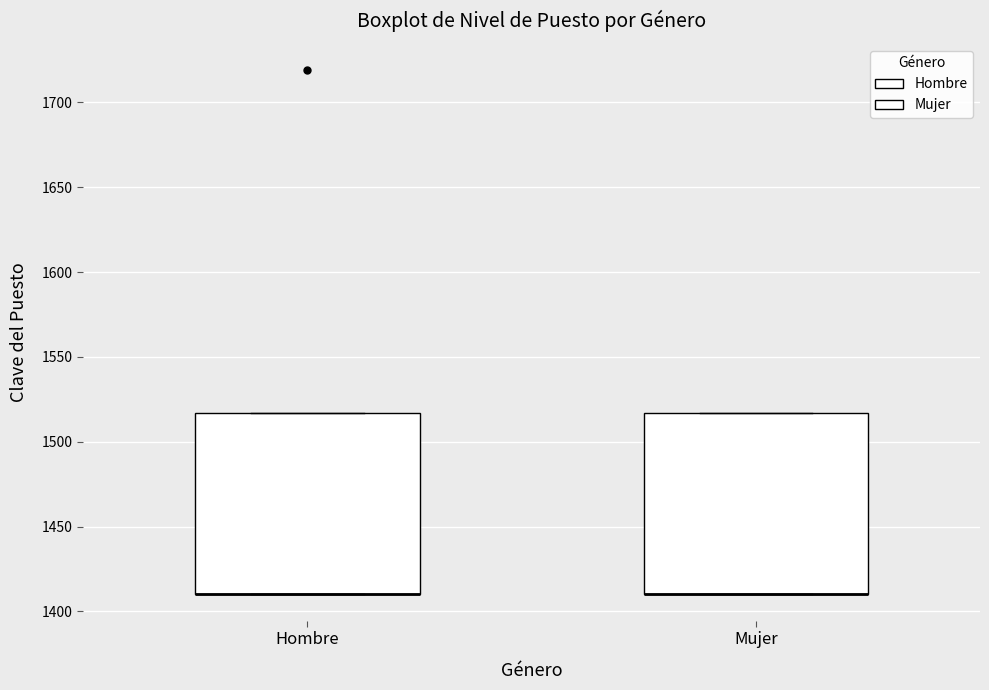

Where is the lower edge of the box for Hombre on the y-axis? The values are not printed on the chart, so give them approximately, as read against the axis.

1410